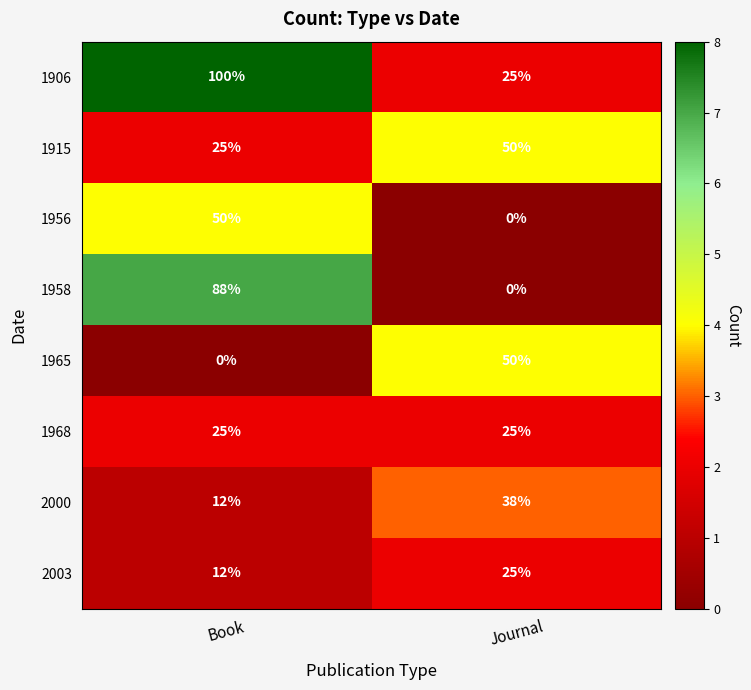

At which category is the sum across all series the highest?

Book